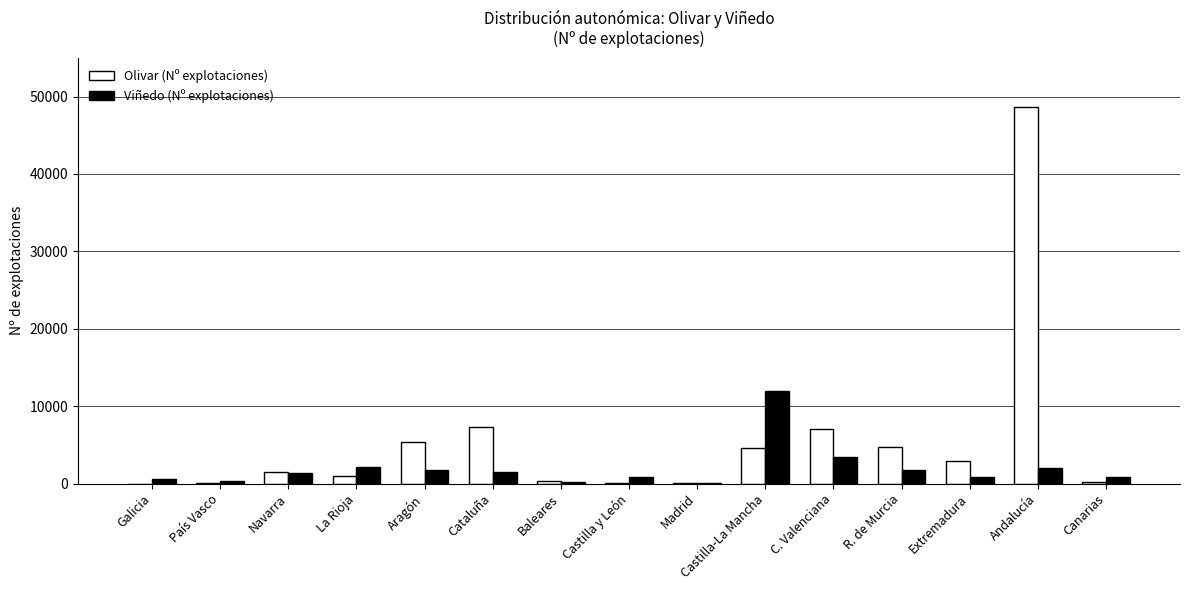

At which category is the sum across all series the highest?

Andalucía